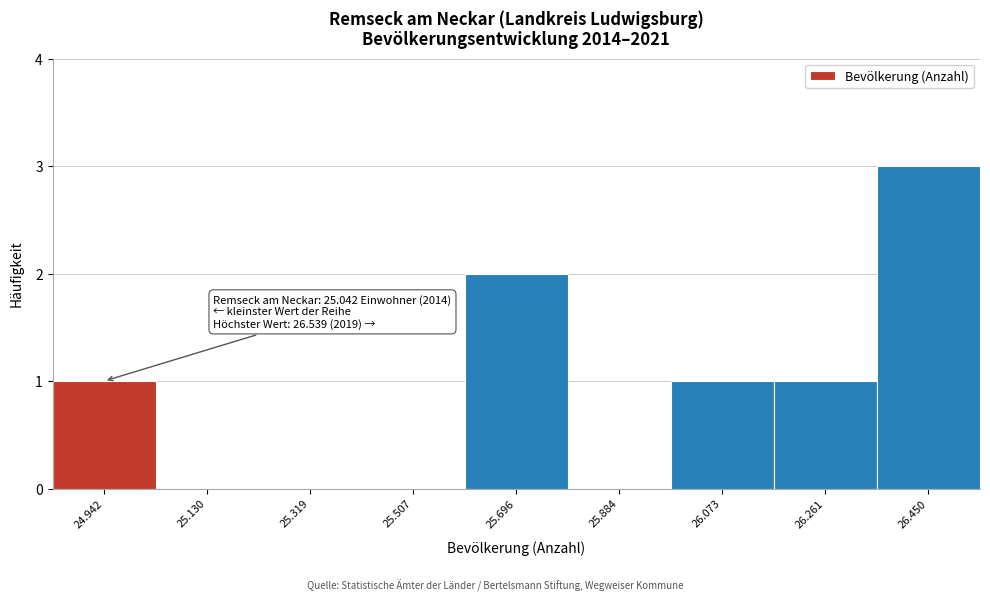

Reading left to right, extract all data points from this chart.

24.942=1	25.130=0	25.319=0	25.507=0	25.696=2	25.884=0	26.073=1	26.261=1	26.450=3